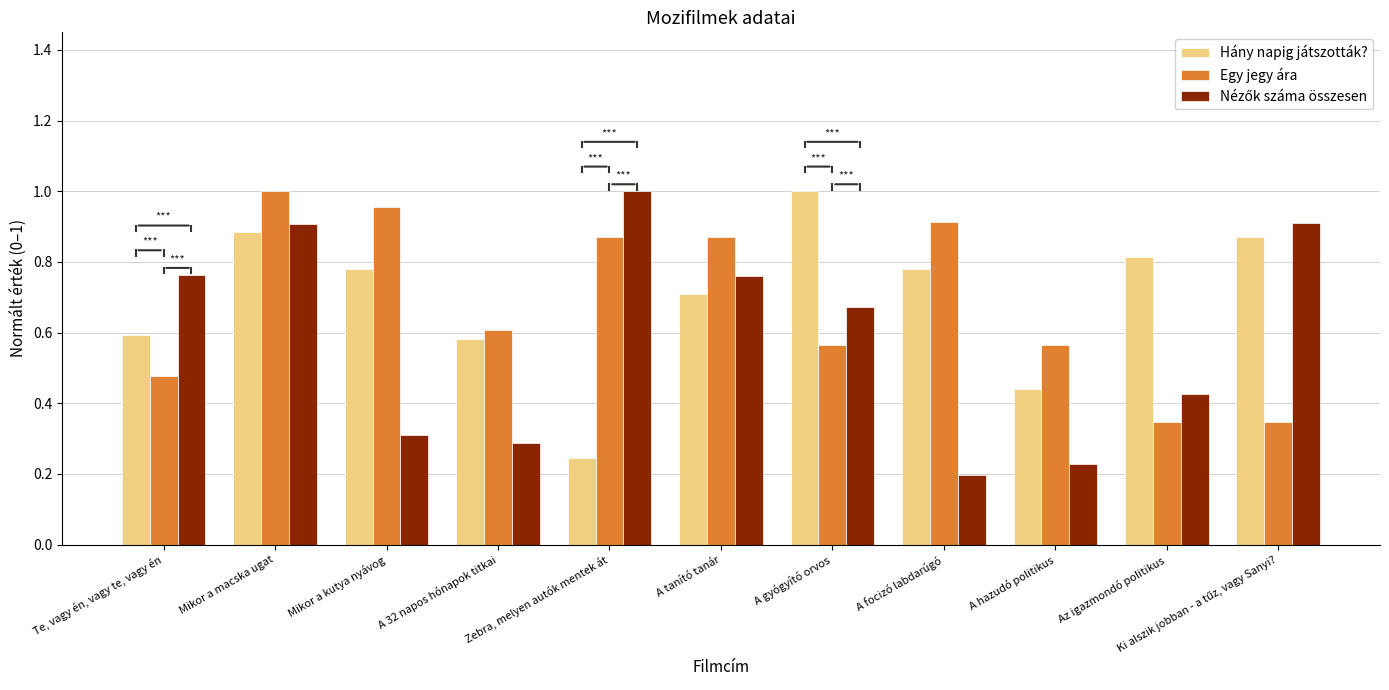

How many bars are there in each group?

3